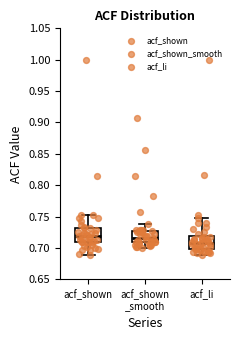

Reading left to right, read every box against the y-axis: the position of its median line, the range the box covers, and the ends of its whiskers. The values are not printed on the chart, so give them approximately, as read against the axis.

acf_shown: median 0.720, box 0.710 to 0.730, whiskers 0.690 to 0.755
acf_shown _smooth: median 0.715, box 0.710 to 0.725, whiskers 0.700 to 0.740
acf_li: median 0.710, box 0.700 to 0.720, whiskers 0.690 to 0.745